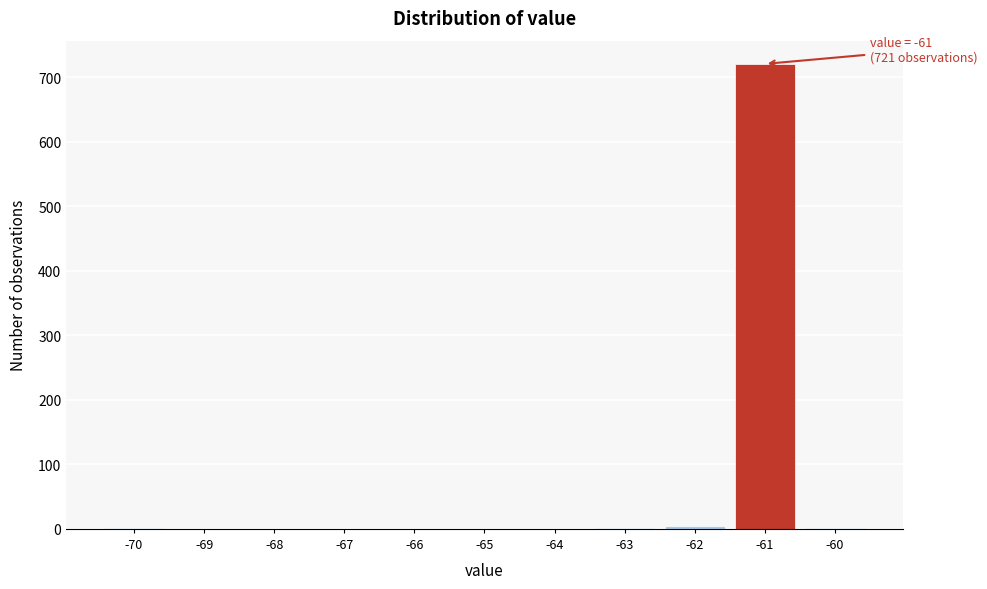

Which range on the x-axis has the tallest bar?

-61.5 to -60.5